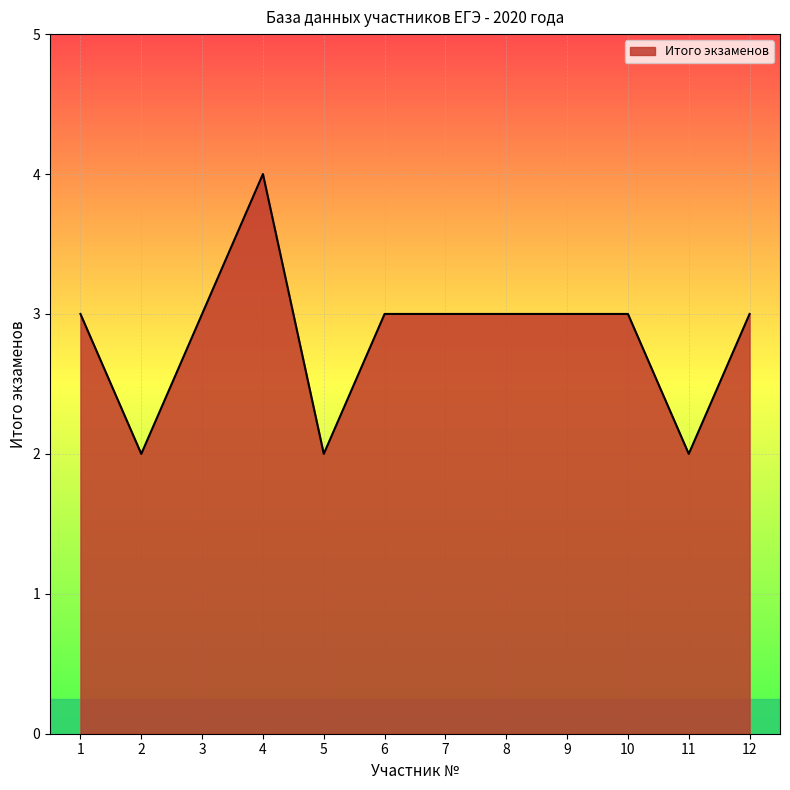

What is the difference between the second highest and second lowest values?

1